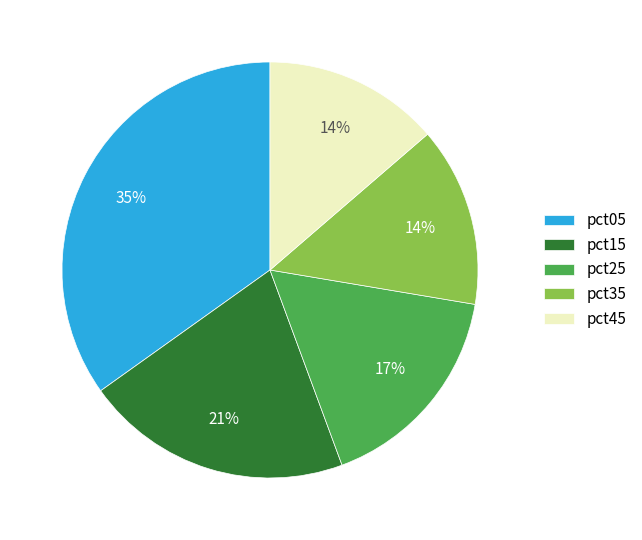

To the nearest percent, what is the difference between the pct05 and pct45 slice percentages?

21%